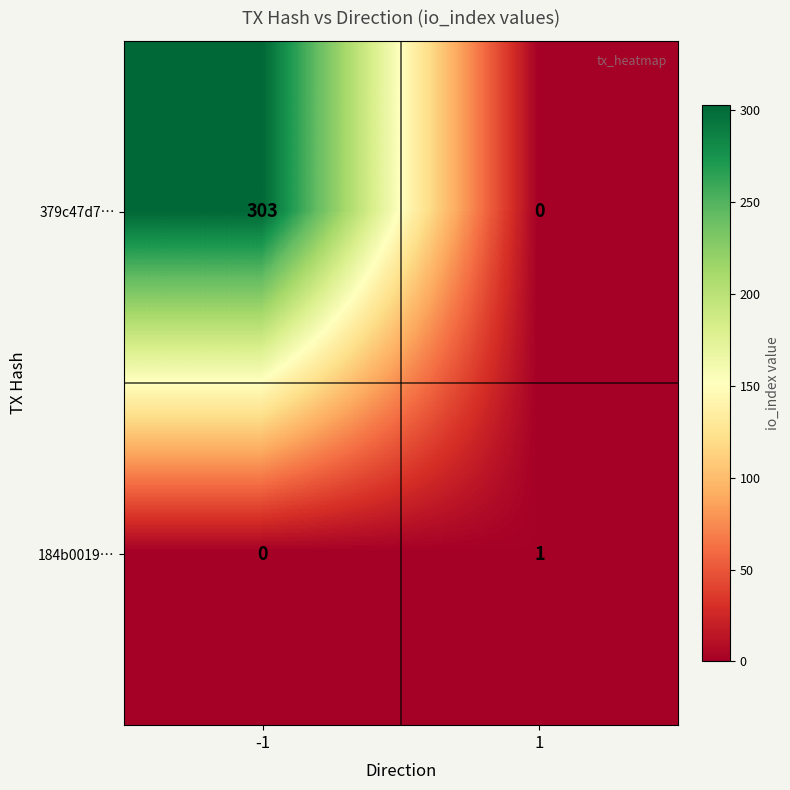

How many positive values does the 184b0019… series have?

1